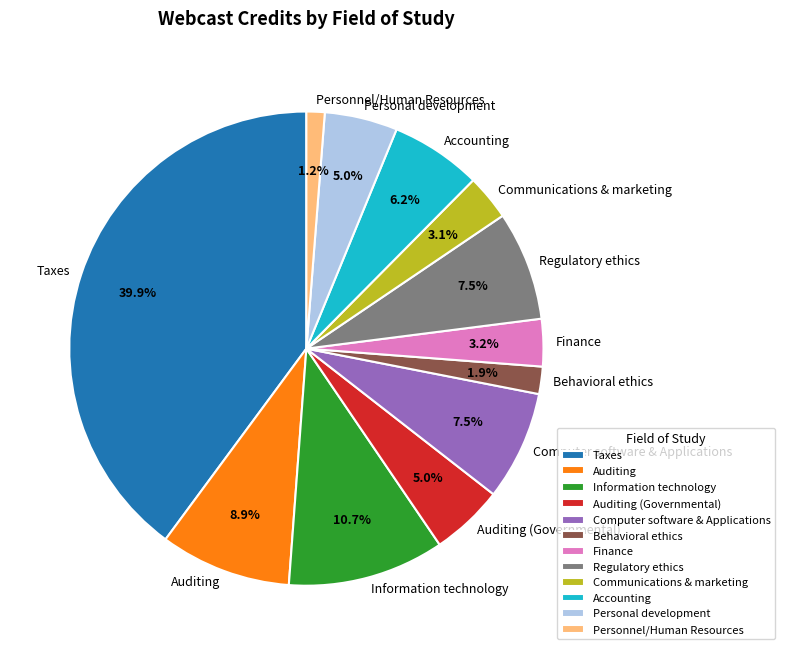

How many segments does this pie chart have?

12